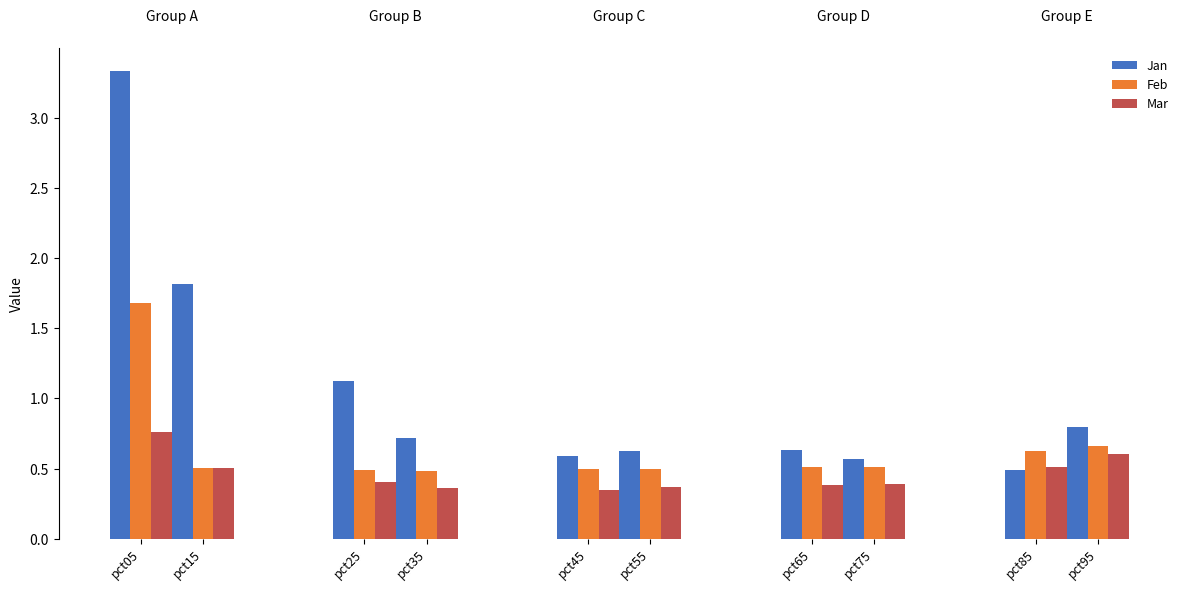

Reading left to right, extract all data points from this chart.

Jan: pct05=3.3	pct15=1.8	pct25=1.1	pct35=0.7	pct45=0.6	pct55=0.6	pct65=0.6	pct75=0.6	pct85=0.5	pct95=0.8
Feb: pct05=1.7	pct15=0.5	pct25=0.5	pct35=0.5	pct45=0.5	pct55=0.5	pct65=0.5	pct75=0.5	pct85=0.6	pct95=0.7
Mar: pct05=0.8	pct15=0.5	pct25=0.4	pct35=0.4	pct45=0.3	pct55=0.4	pct65=0.4	pct75=0.4	pct85=0.5	pct95=0.6